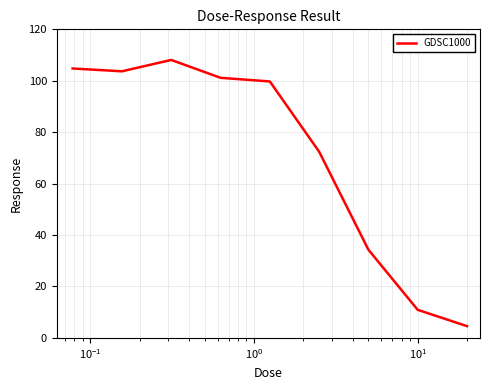

How many lines are shown in the chart?

1